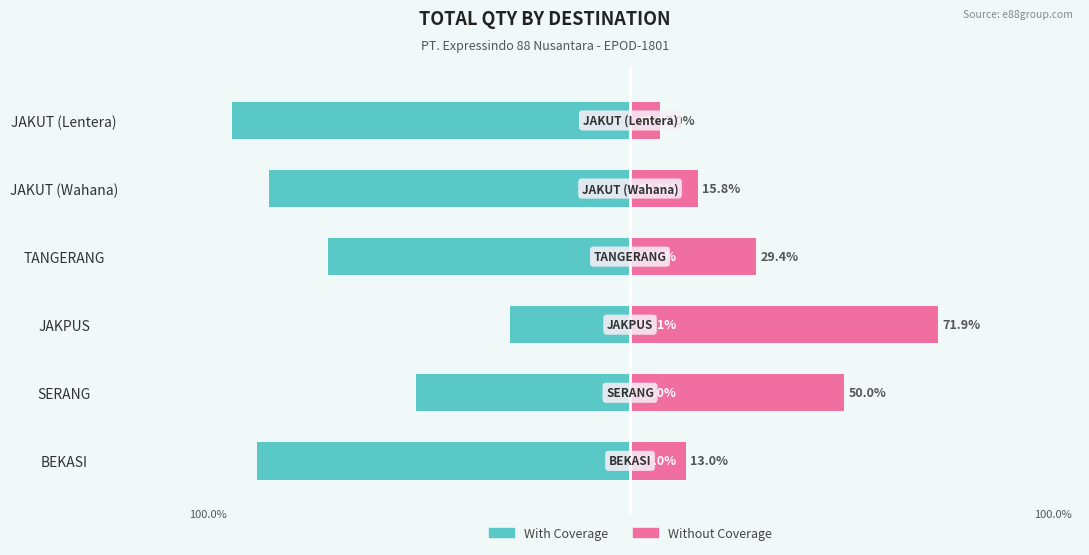

Does the chart contain any negative values?

Yes